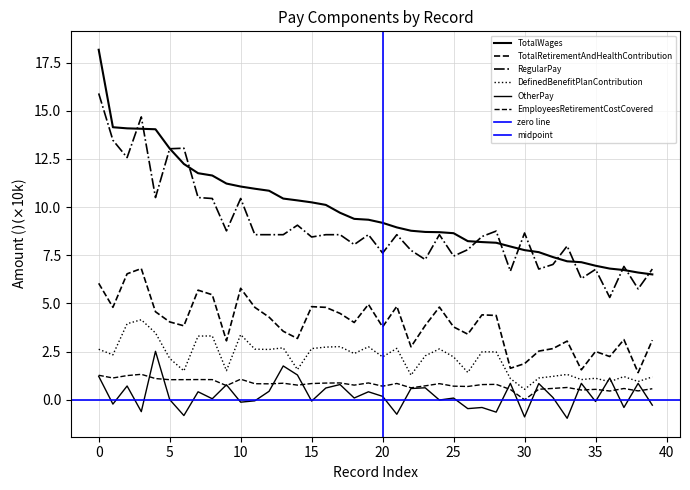

True or false: TotalRetirementAndHealthContribution has a value of 4.0 at 18.

True